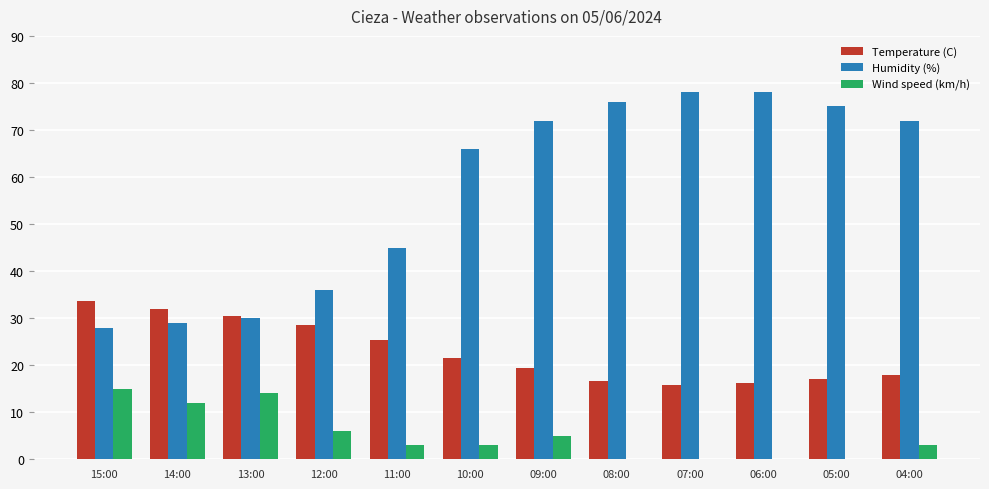

What is the sum of the Wind speed (km/h) values at 06:00 and 14:00?

12.0